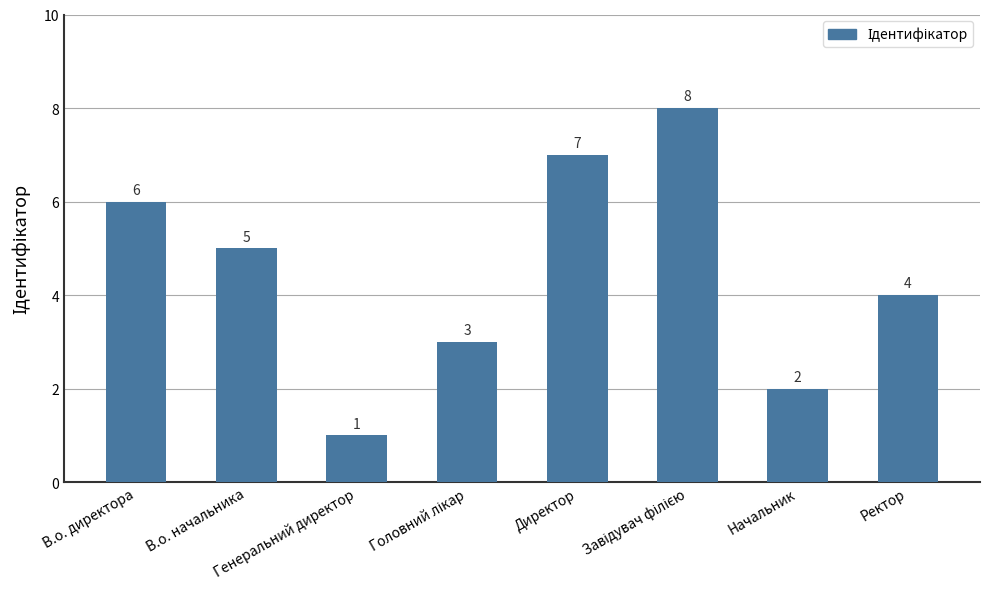

Is it true that the value at Ректор is 6?

False